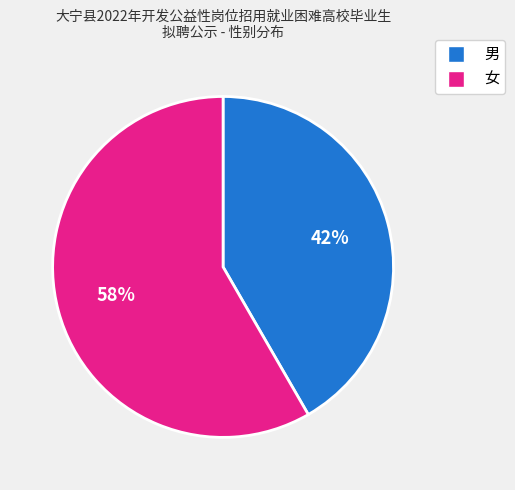

Combined, do 女 and 男 account for over 50%?

Yes